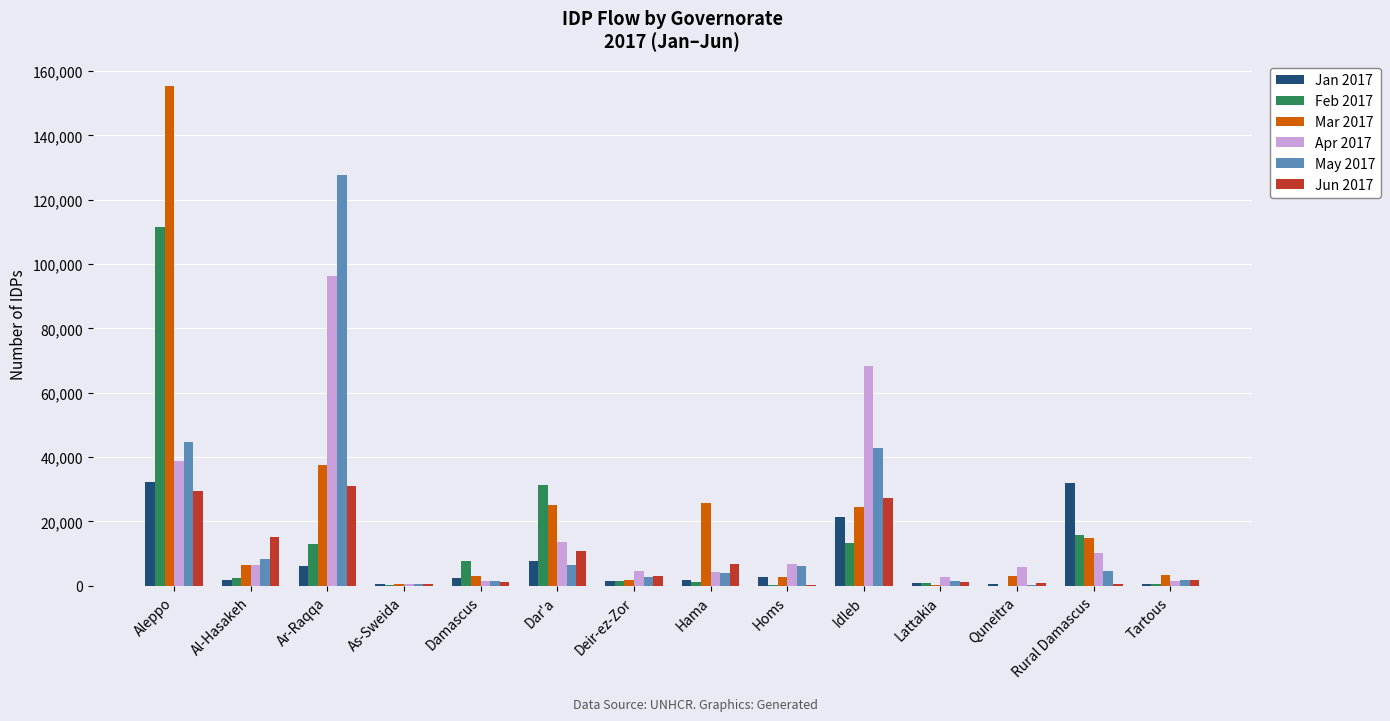

What is the maximum value shown in the chart?

155397.0